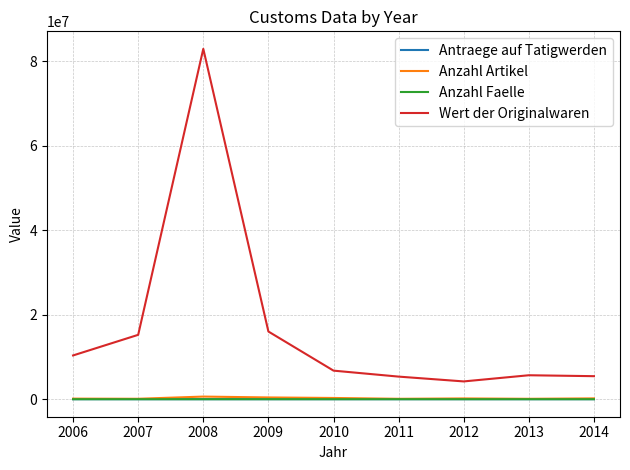

True or false: Wert der Originalwaren and Anzahl Faelle intersect in this chart.

False